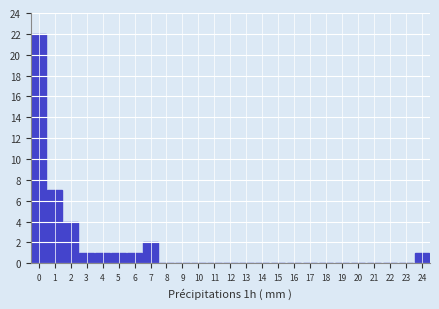

Reading right to left, transcribe all the data shown in this chart.

24=1	23=0	22=0	21=0	20=0	19=0	18=0	17=0	16=0	15=0	14=0	13=0	12=0	11=0	10=0	9=0	8=0	7=2	6=1	5=1	4=1	3=1	2=4	1=7	0=22